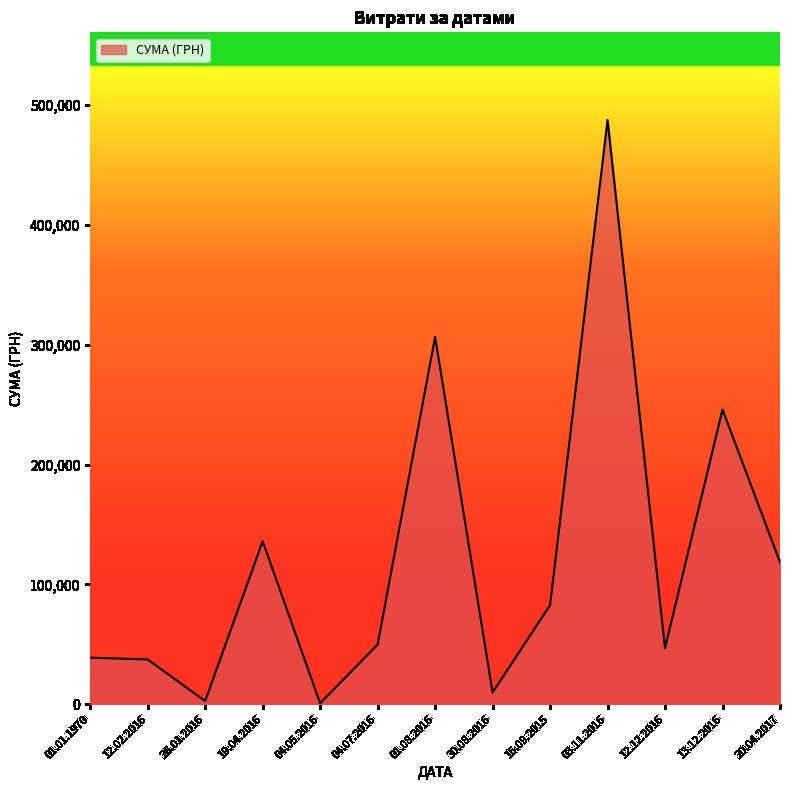

What is the minimum value shown in the chart?

810.0